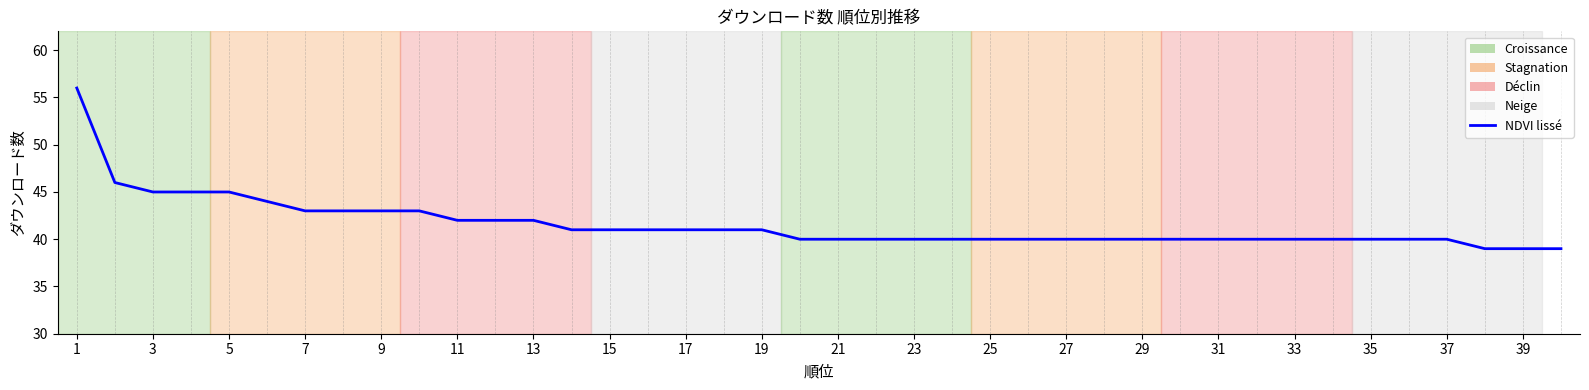

Count the number of categories in the chart.

40